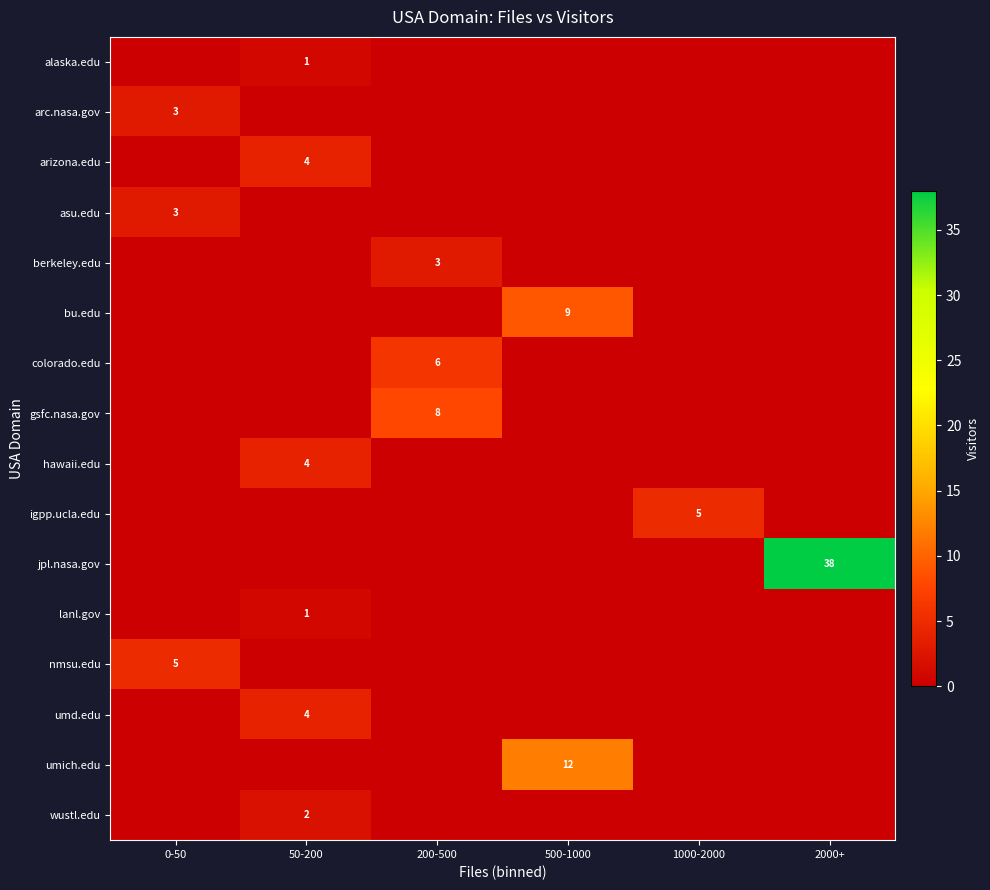

True or false: umd.edu has a value of 0 at 500-1000.

True